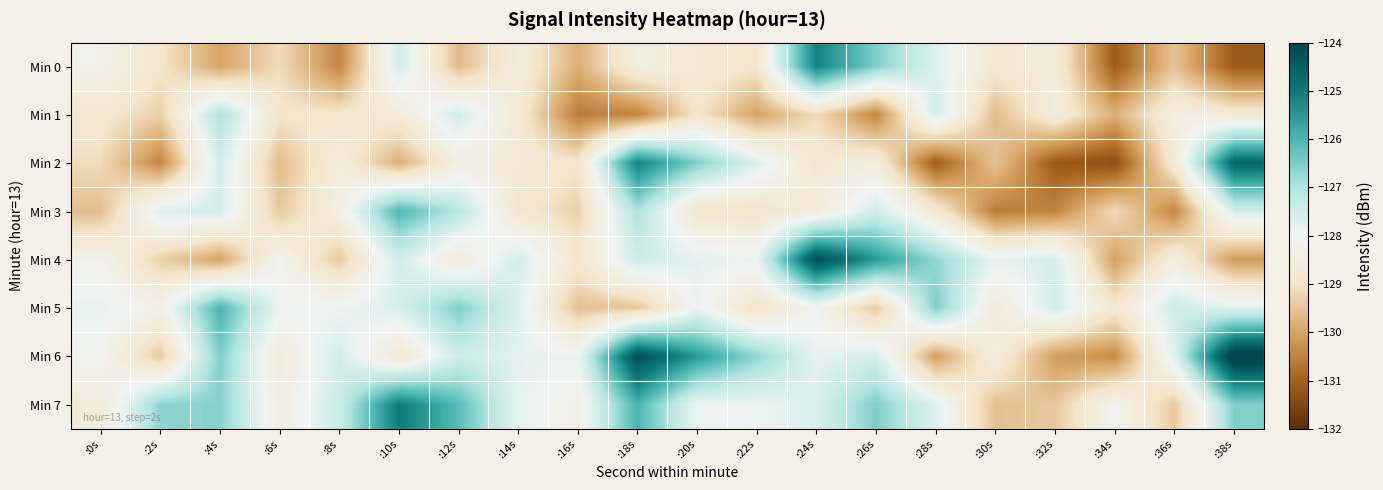

At which category is the sum across all series the highest?

:18s